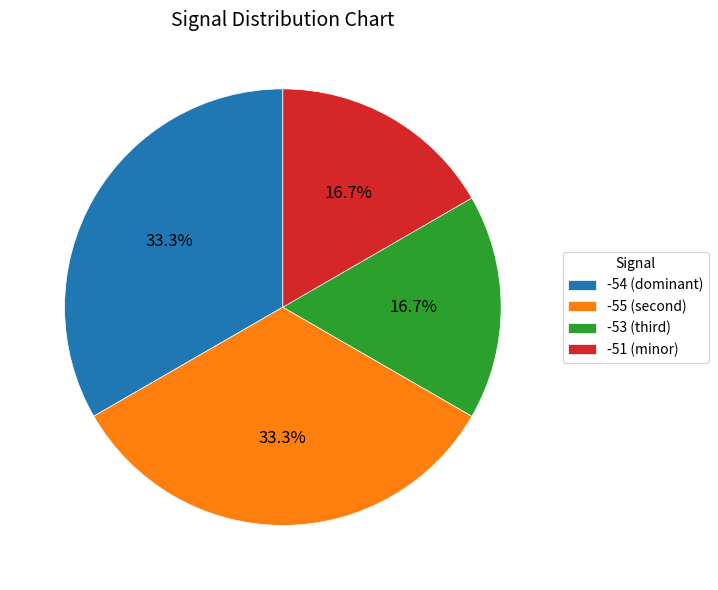

Does -51 (minor) represent more than half of the total?

No